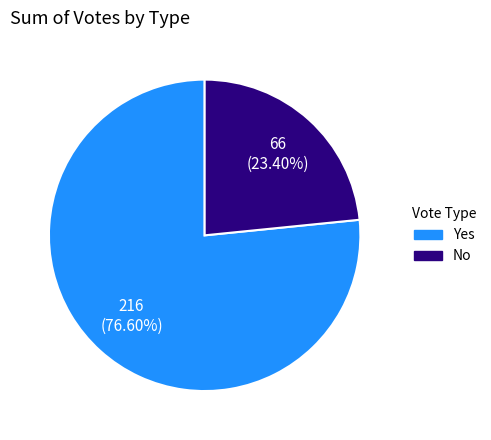

To the nearest percent, what is the combined percentage of Yes and No?

100%